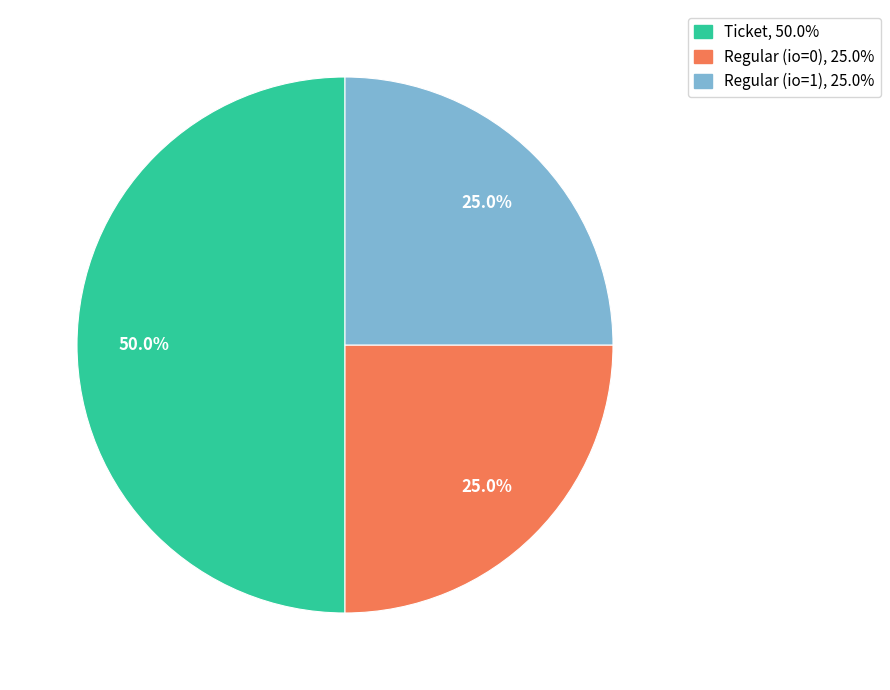

To the nearest percent, what is the average slice percentage?

33%